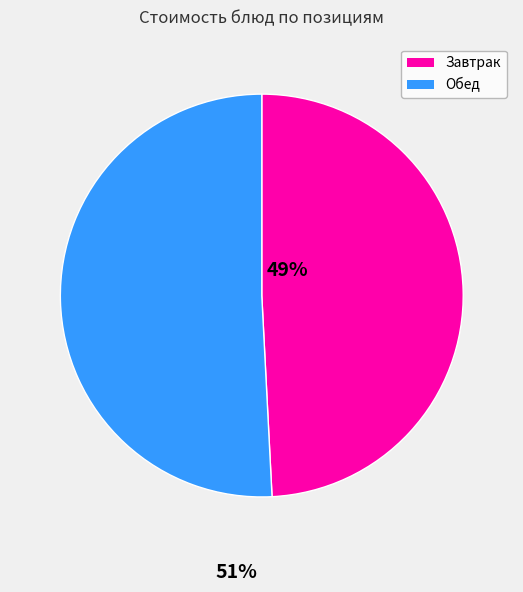

Is there a majority slice in this chart?

Yes